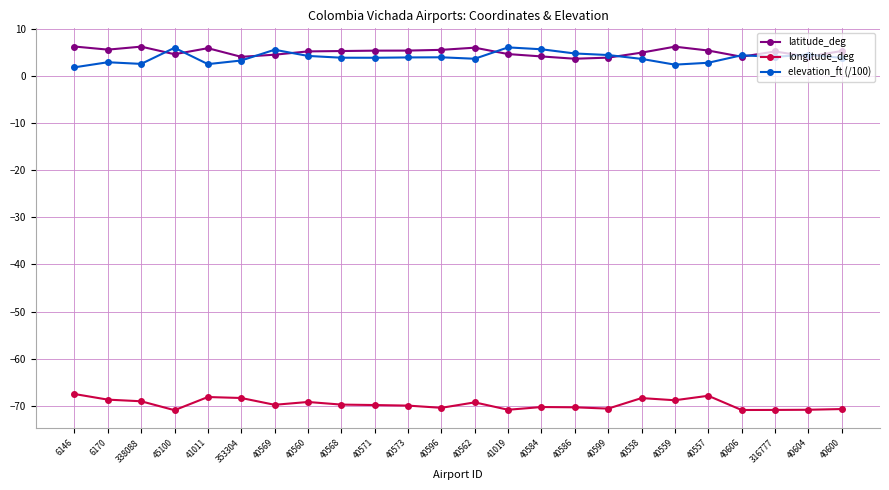

True or false: elevation_ft (/100) has more than 0 interior local peaks.

True